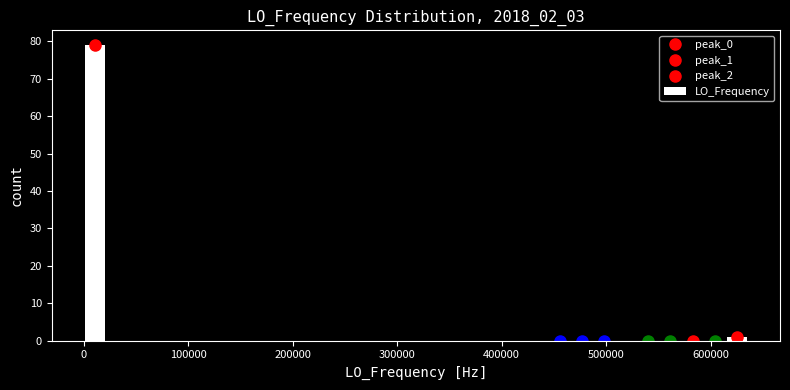

Read against the x-axis, roughly where is the centre of the tallest bar?

10000